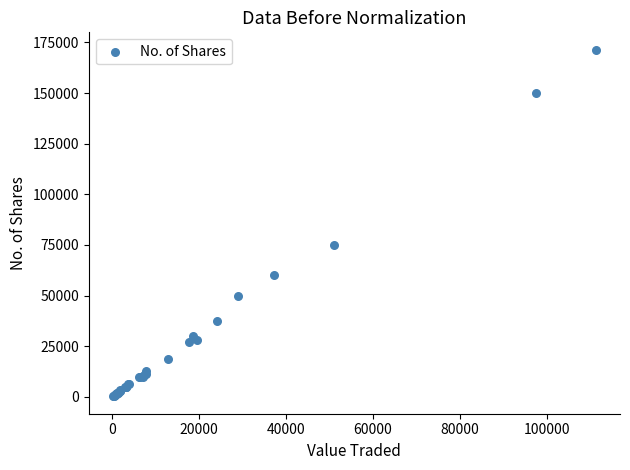

What Y value in the scatter plot is closest to 85805?

75000